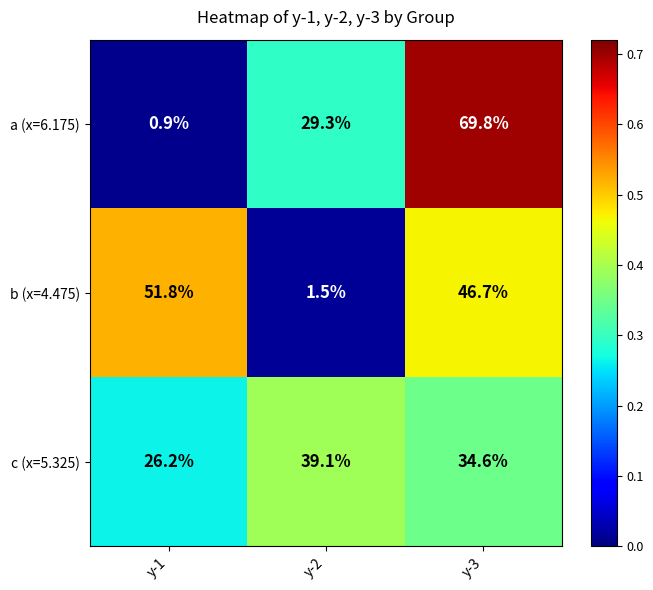

What is the total value across all series at y-2?

69.9